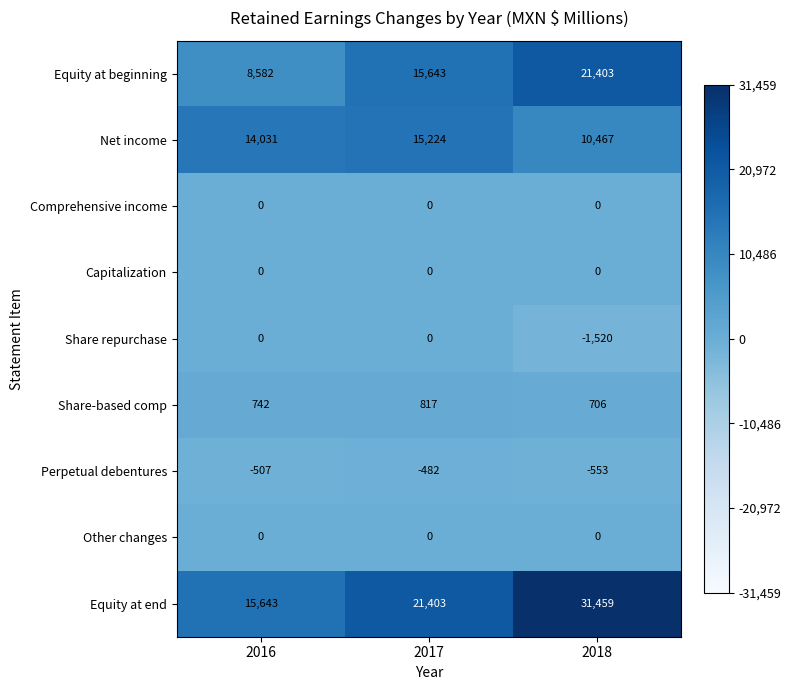

Which series has the largest total across all categories?

Equity at end